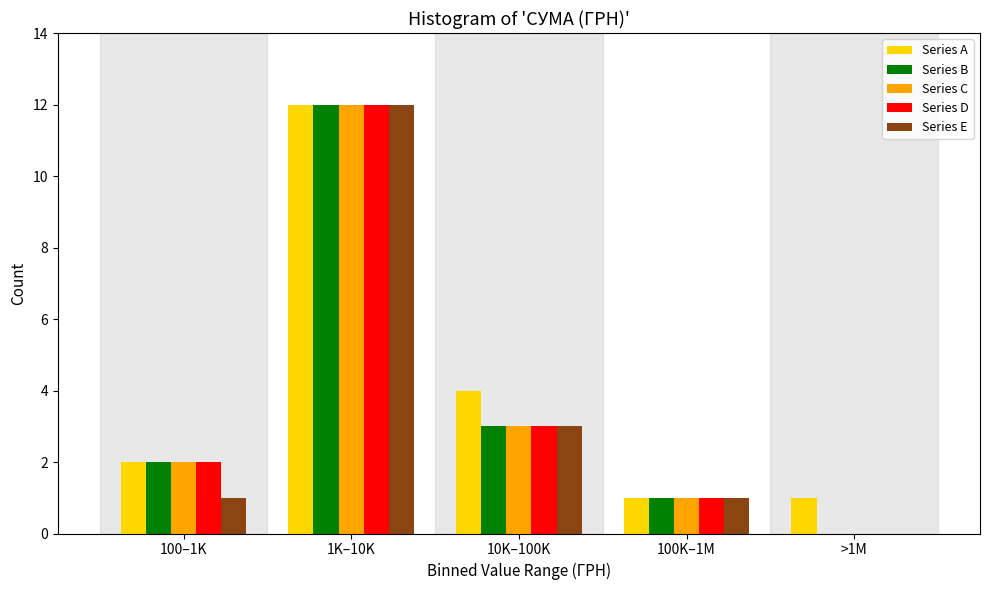

Reading left to right, extract all data points from this chart.

Series A: 100–1K=2	1K–10K=12	10K–100K=4	100K–1M=1	>1M=1
Series B: 100–1K=2	1K–10K=12	10K–100K=3	100K–1M=1	>1M=0
Series C: 100–1K=2	1K–10K=12	10K–100K=3	100K–1M=1	>1M=0
Series D: 100–1K=2	1K–10K=12	10K–100K=3	100K–1M=1	>1M=0
Series E: 100–1K=1	1K–10K=12	10K–100K=3	100K–1M=1	>1M=0